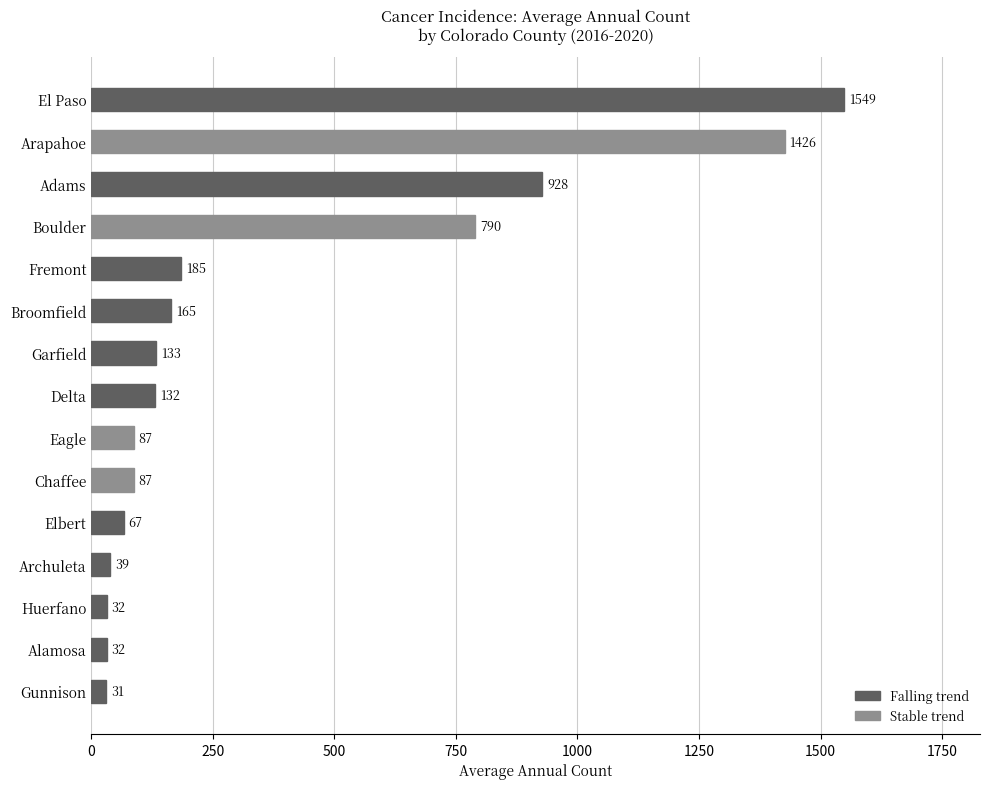

What is the approximate value at Archuleta?

39